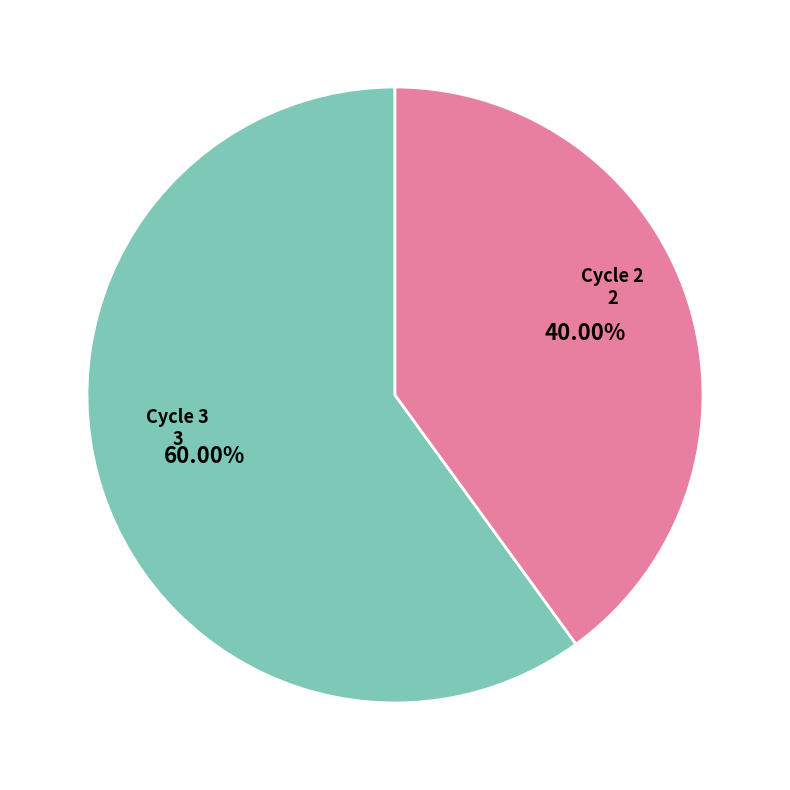

Is it true that Cycle 2 is 40% of the pie?

True